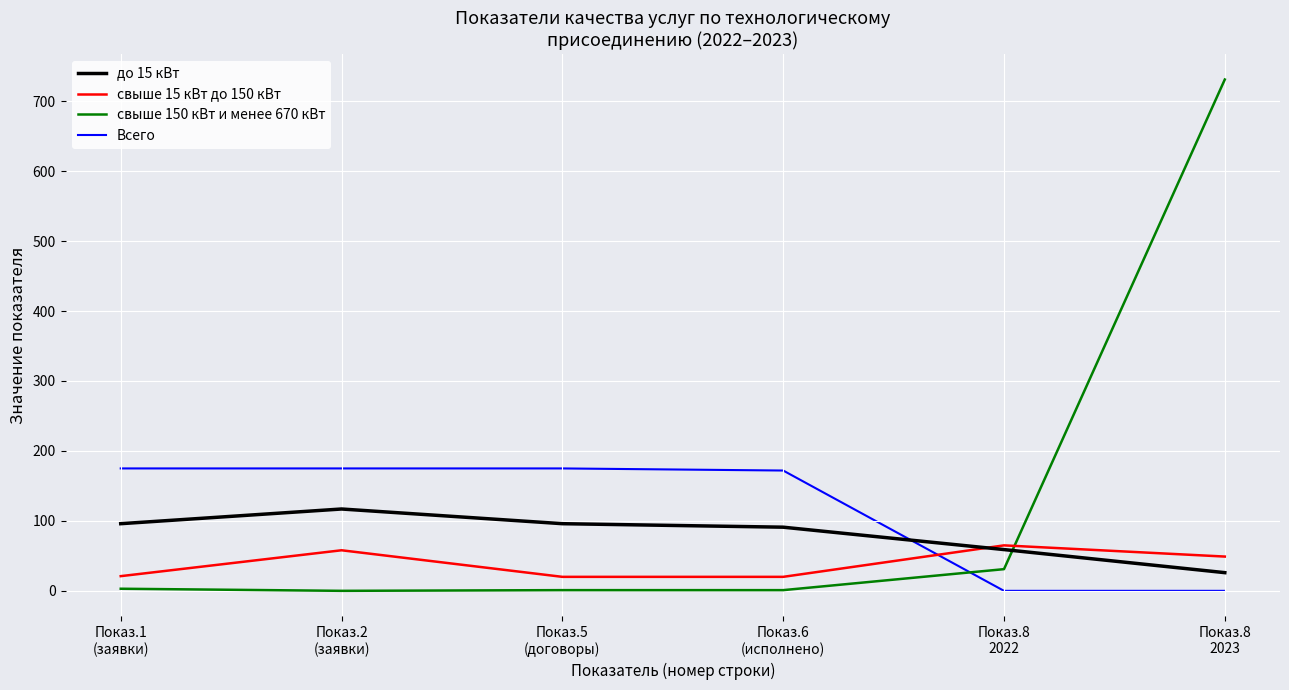

Which series has the largest range (max minus min)?

свыше 150 кВт и менее 670 кВт